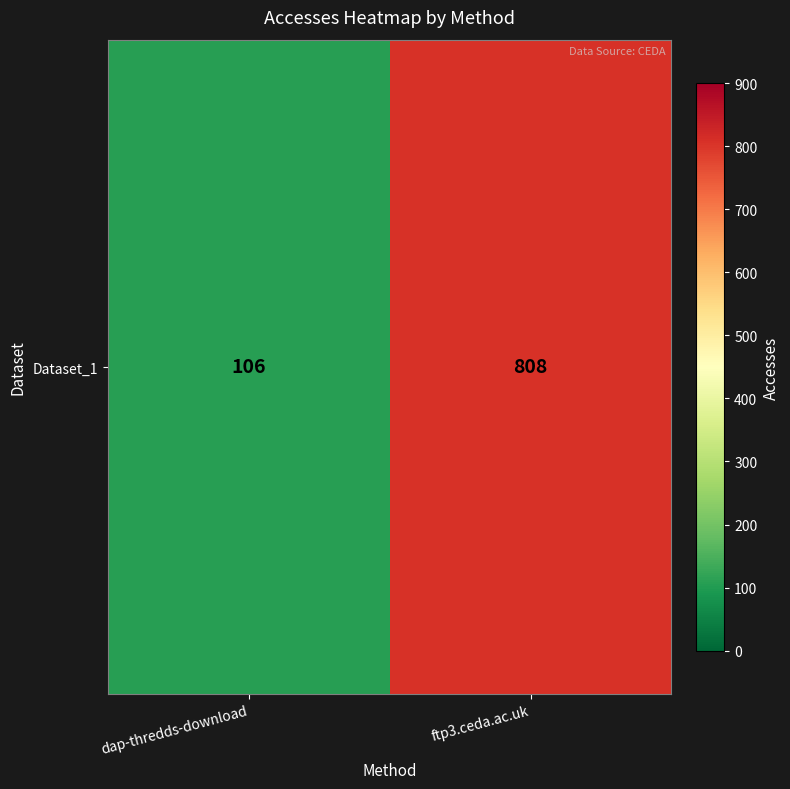

Which category has the lowest value across all series?

dap-thredds-download